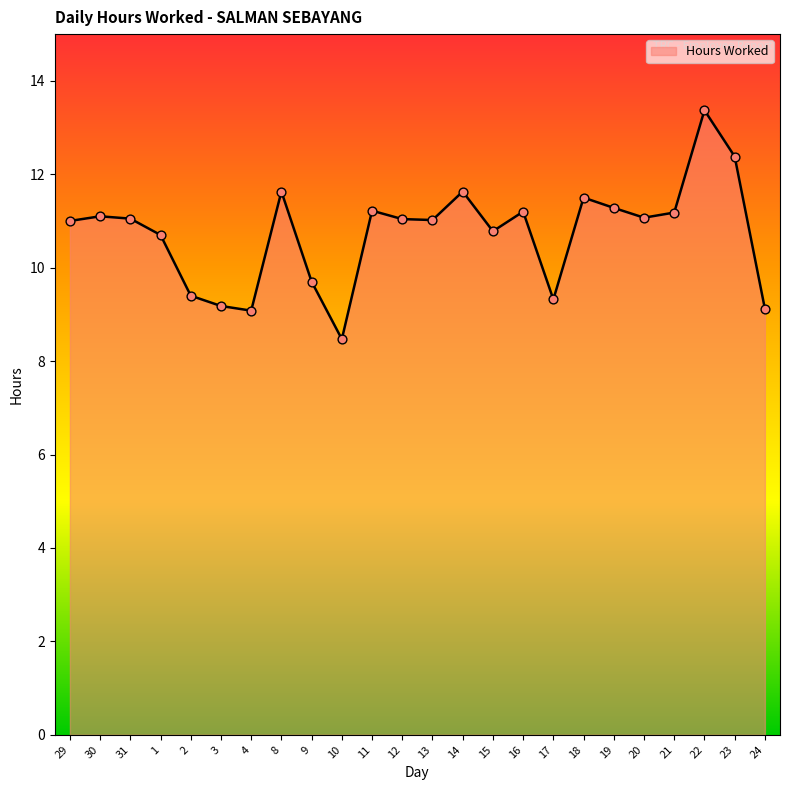

What is the change in value from 21 to 23?

+1.2